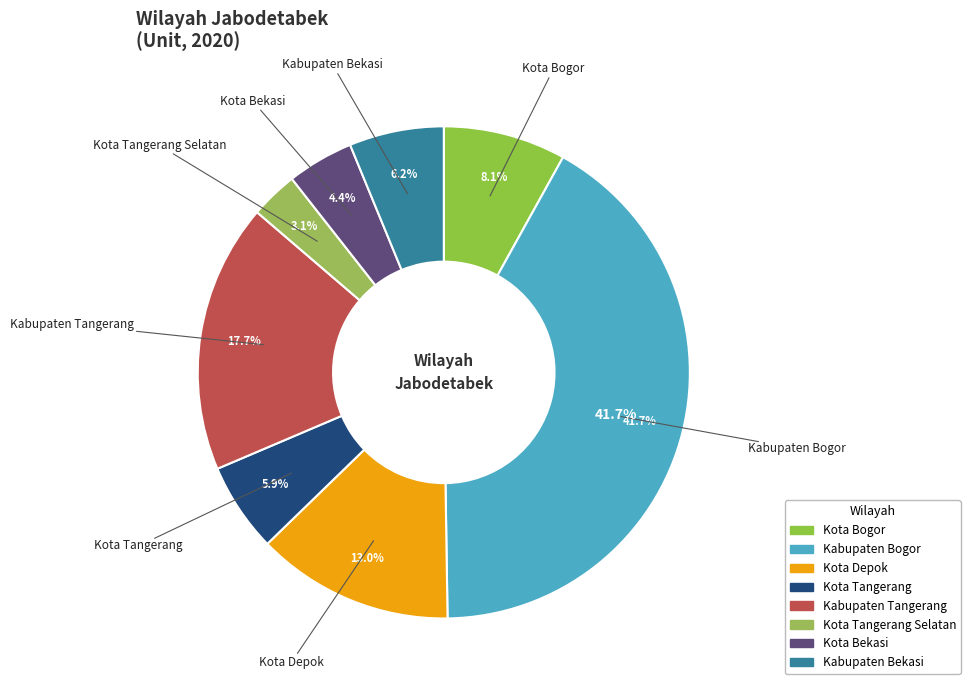

To the nearest percent, what percentage of the pie is Kota Bogor?

8%